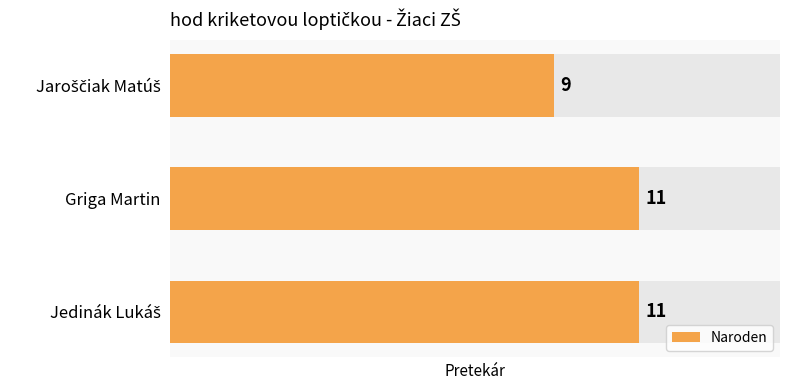

Reading right to left, extract all data points from this chart.

9	11	11